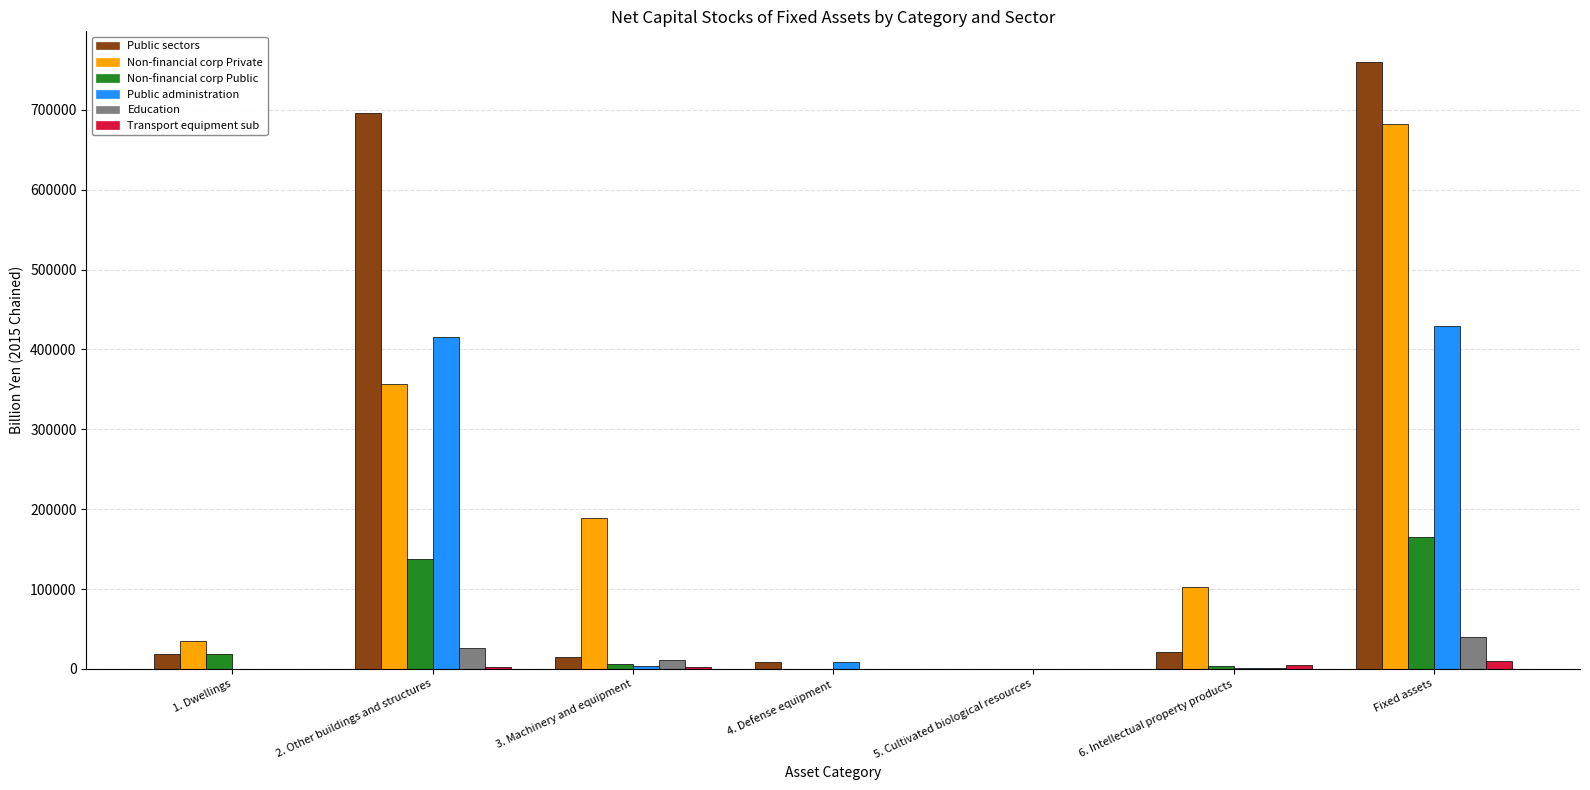

What is the maximum value shown in the chart?

760266.9